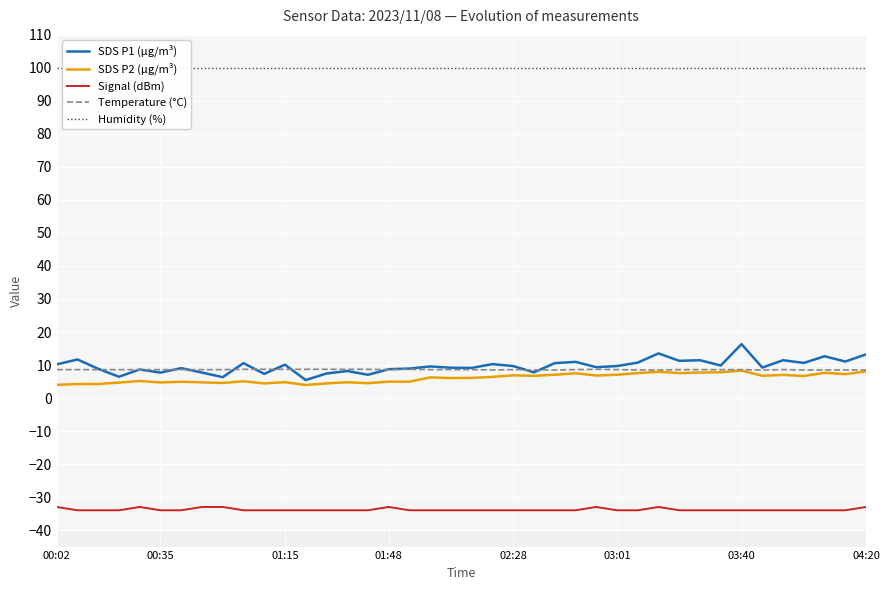

Rank the series at 23 from highest to lowest value.

Humidity (%), Temperature (°C), SDS P1 (µg/m³), SDS P2 (µg/m³), Signal (dBm)